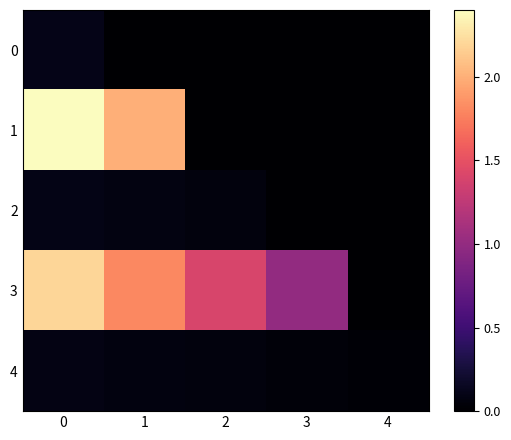

Which series has the largest range (max minus min)?

1